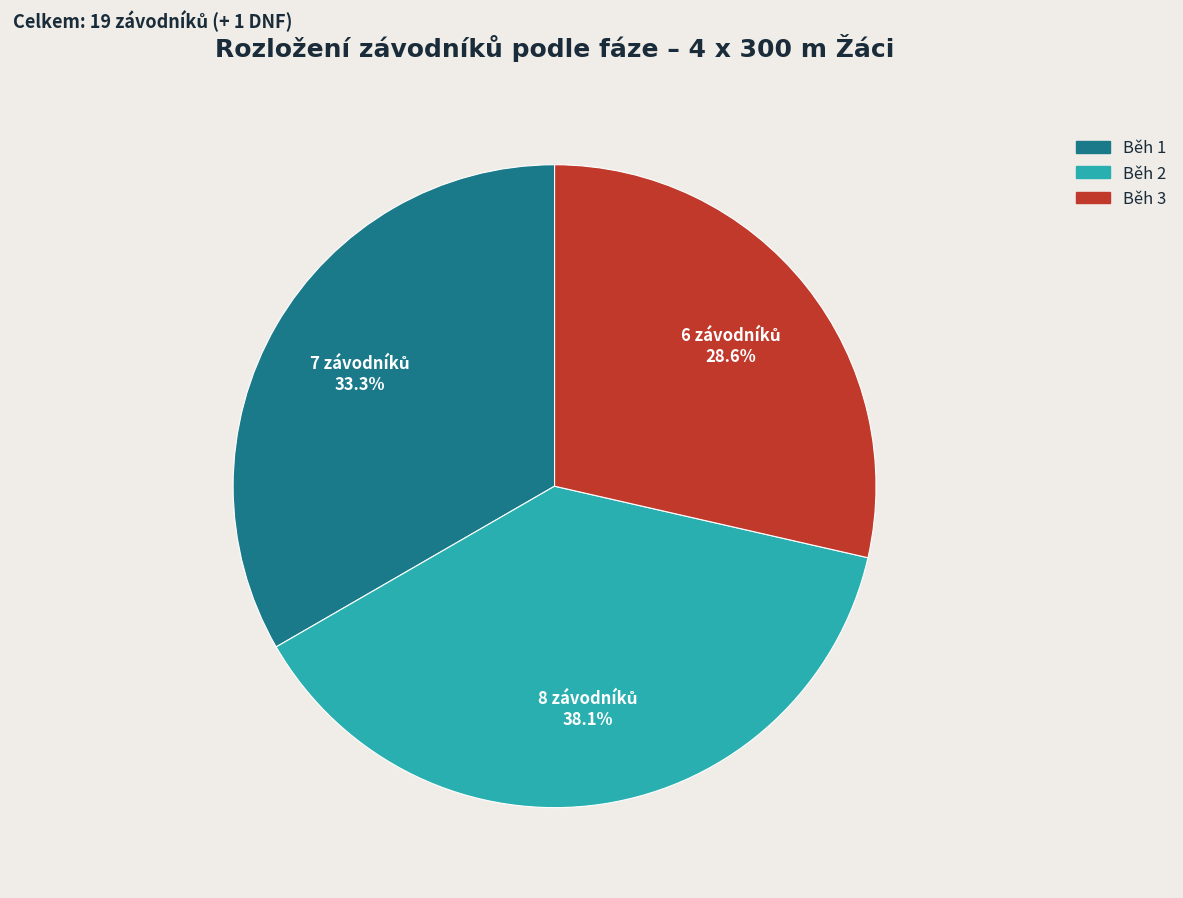

To the nearest percent, what percentage of the pie is Běh 2?

38%